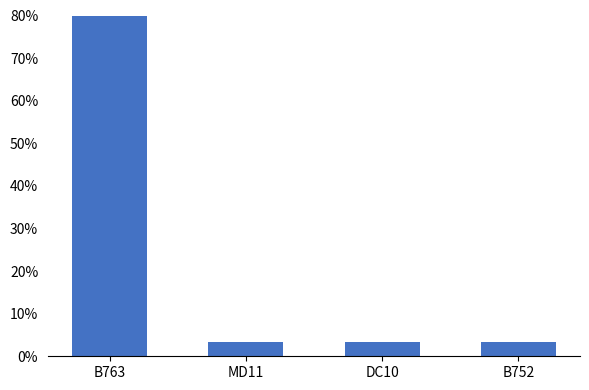

What position from the right is B763?

4